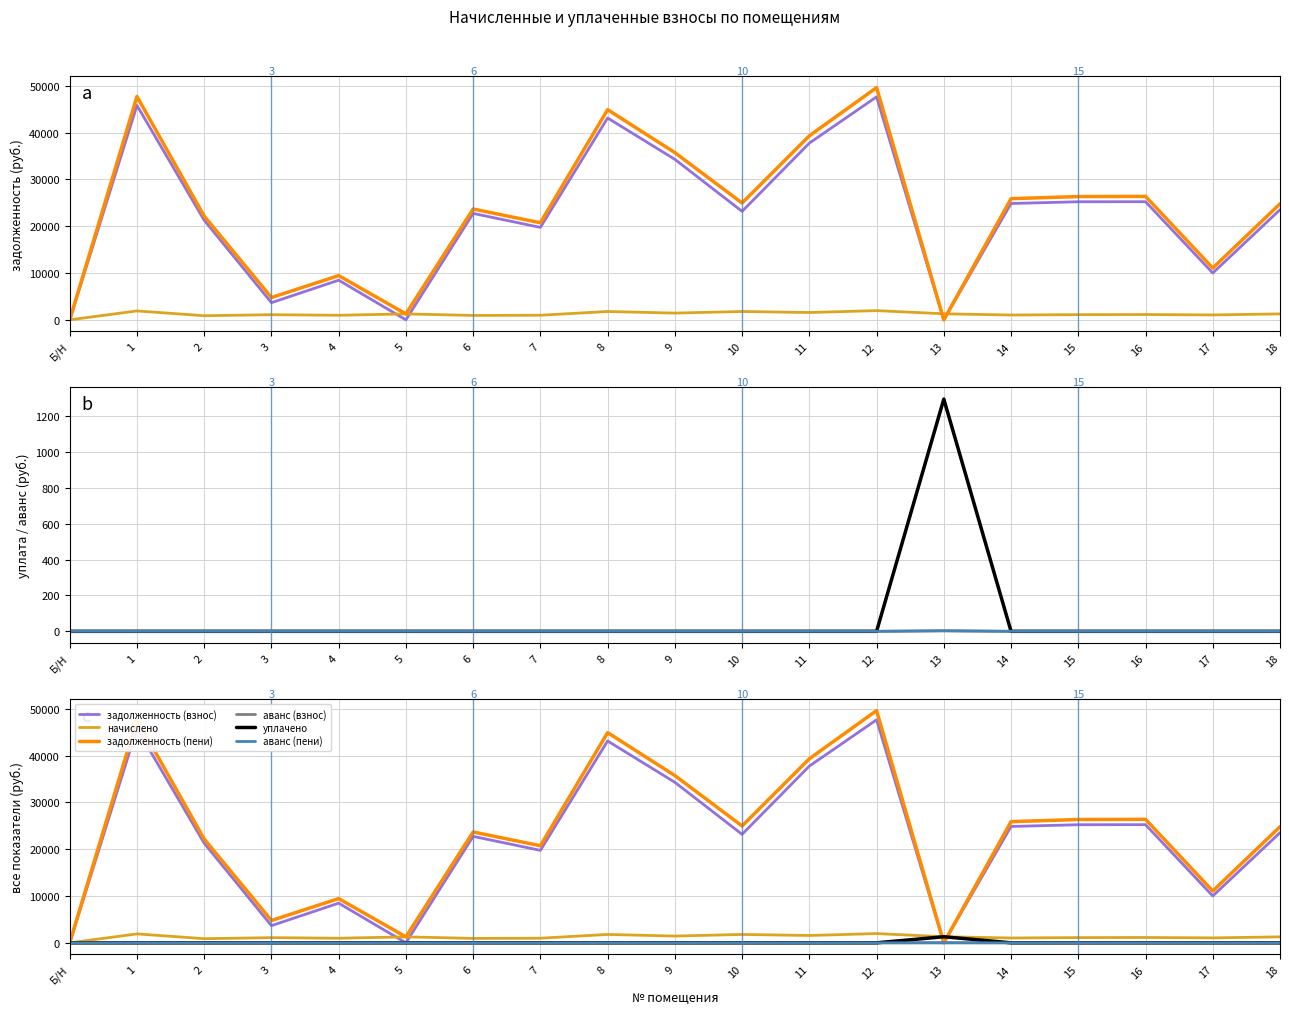

What is the difference between the maximum and minimum values in the задолженность (взнос) series?

47653.0